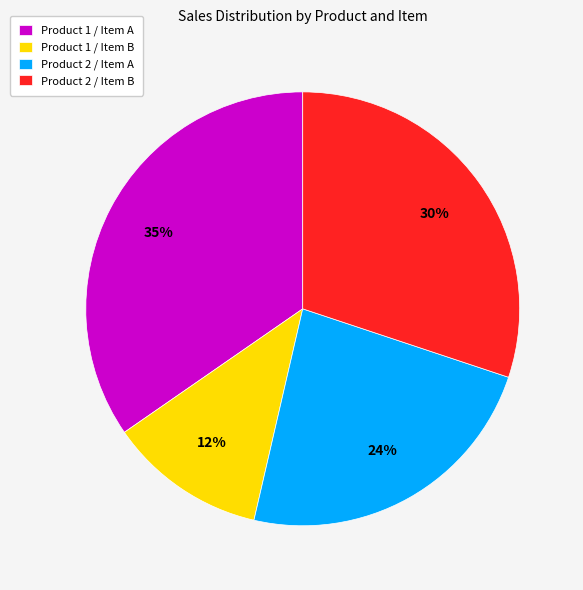

Which has a higher value, Product 2 / Item B or Product 2 / Item A?

Product 2 / Item B